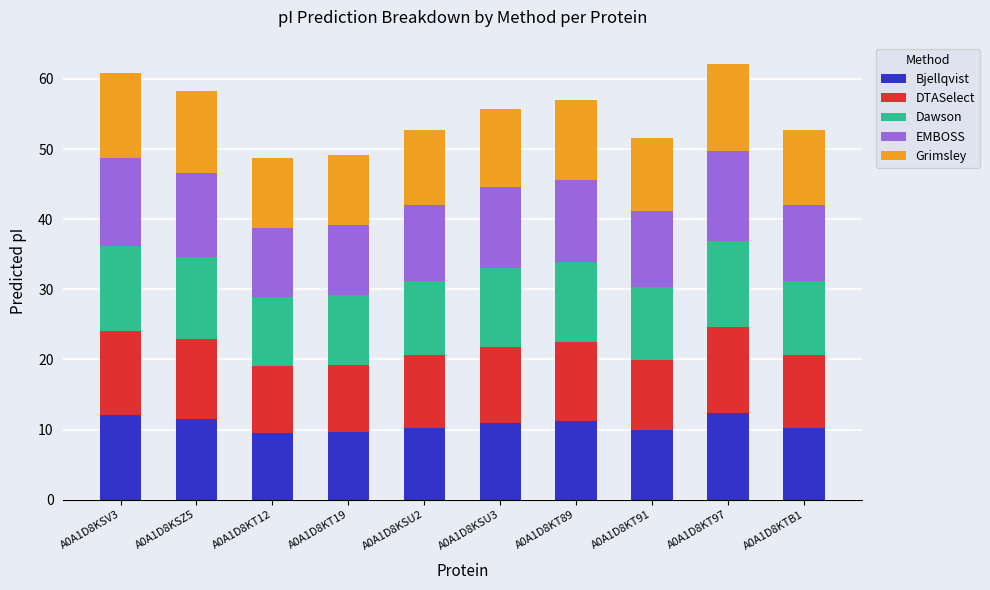

What is the total value across all series at A0A1D8KT91?

51.5